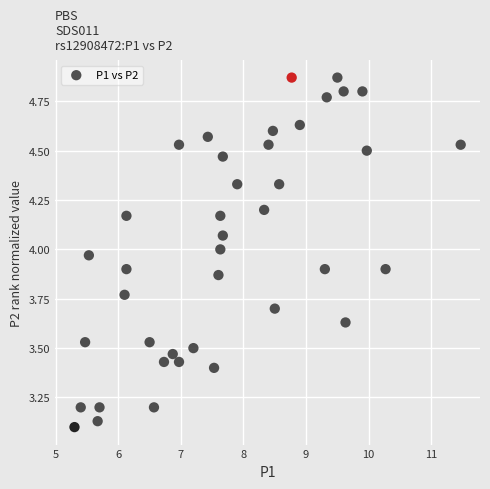

What is the range of X values (max minus min)?

6.2